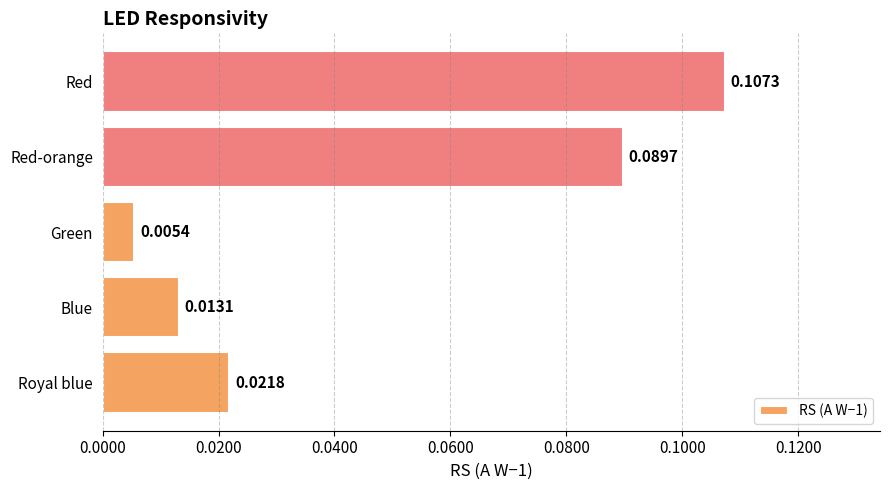

Which label corresponds to the largest value in the chart?

Red